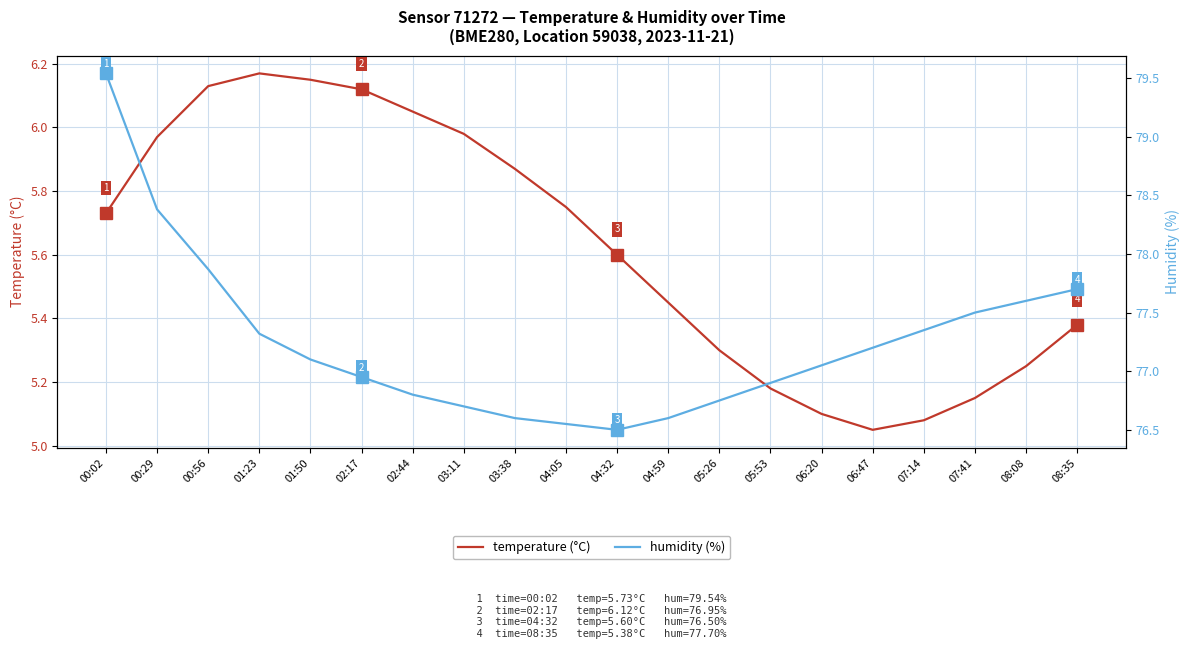

What is the difference between the humidity values at 04:59 and 01:50?

0.5